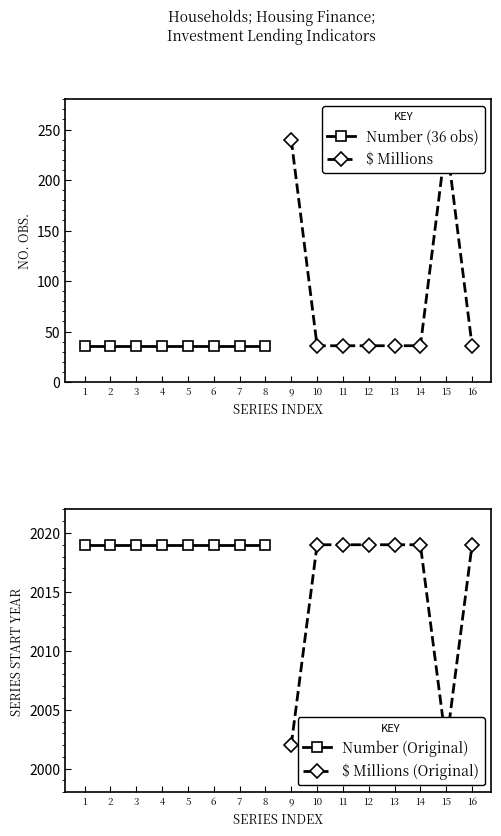

Which series has the largest total across all categories?

Number (Original)